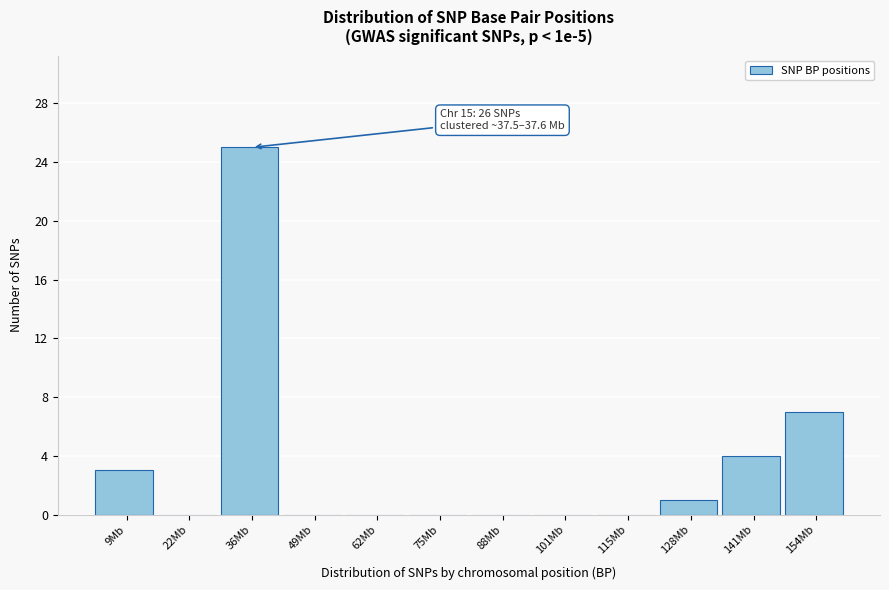

Reading left to right, what are all the values shown in this chart?

9Mb=3	22Mb=0	36Mb=25	49Mb=0	62Mb=0	75Mb=0	88Mb=0	101Mb=0	115Mb=0	128Mb=1	141Mb=4	154Mb=7